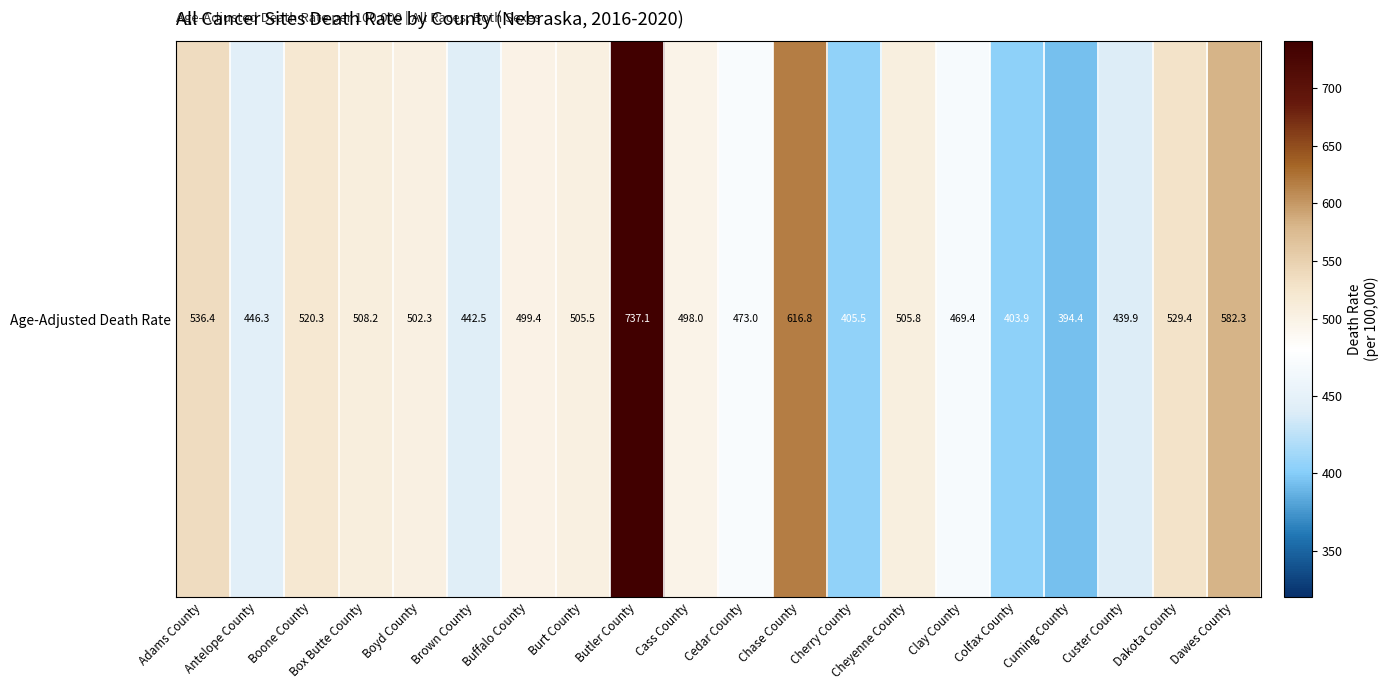

What is the sum of all values?

10016.4